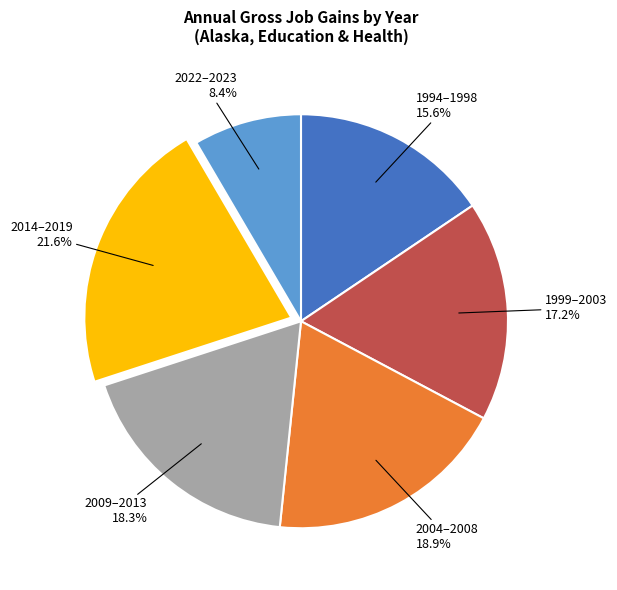

Which category has the smallest portion of the pie?

2022–2023